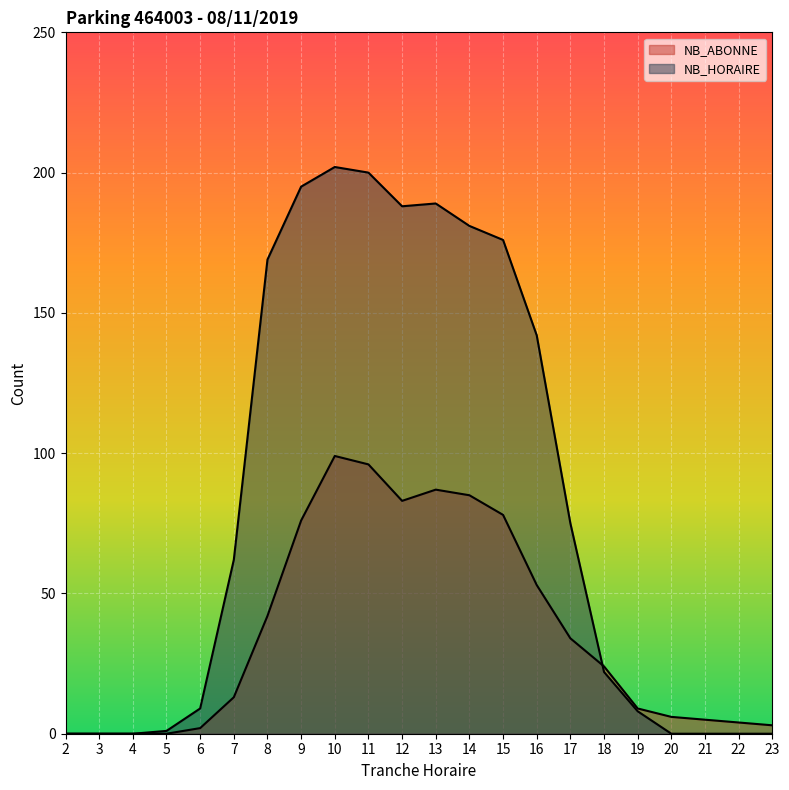

Count the number of categories in the chart.

22